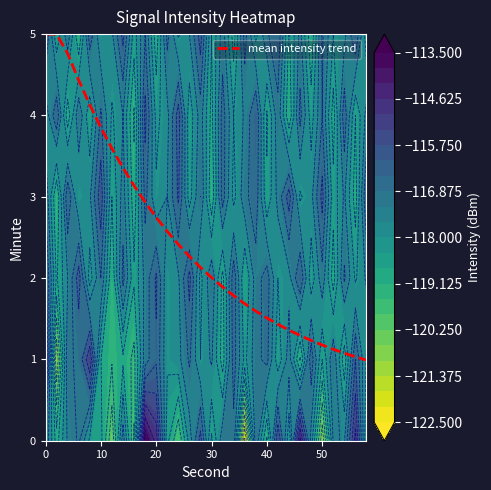

How many distinct data groups are displayed?

1